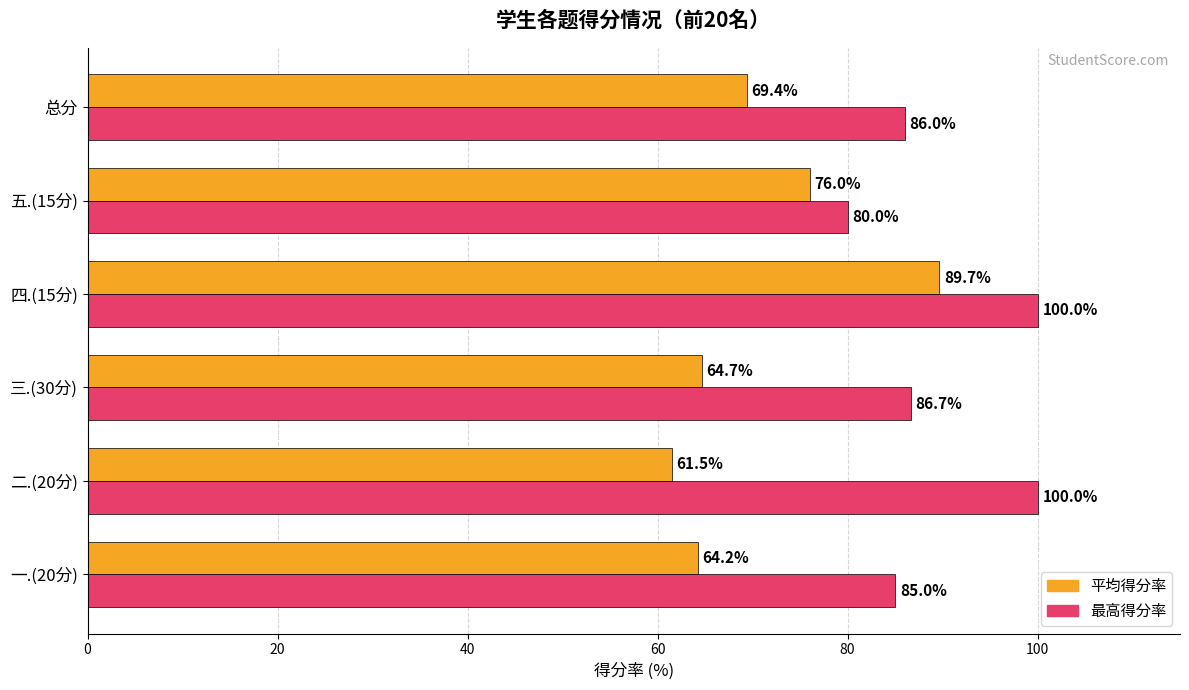

At which category is the sum across all series the highest?

四.(15分)